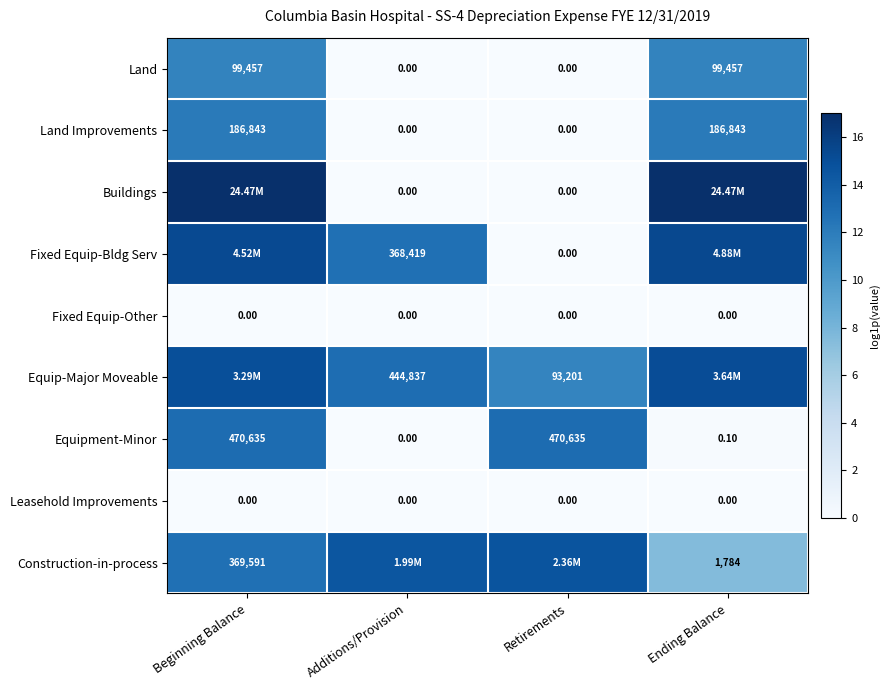

Between Beginning Balance and Ending Balance, which series saw the biggest shift?

Equipment-Minor